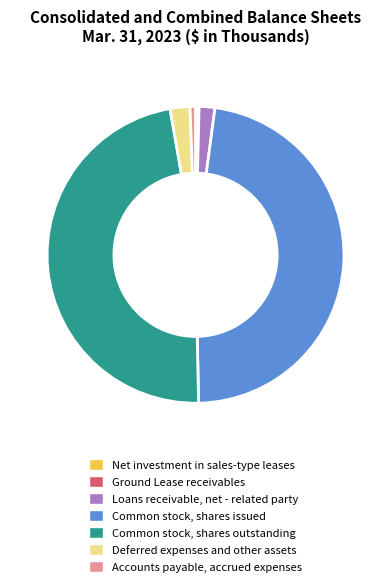

What is the ratio of the value at Accounts payable, accrued expenses to the value at Loans receivable, net - related party?

0.3